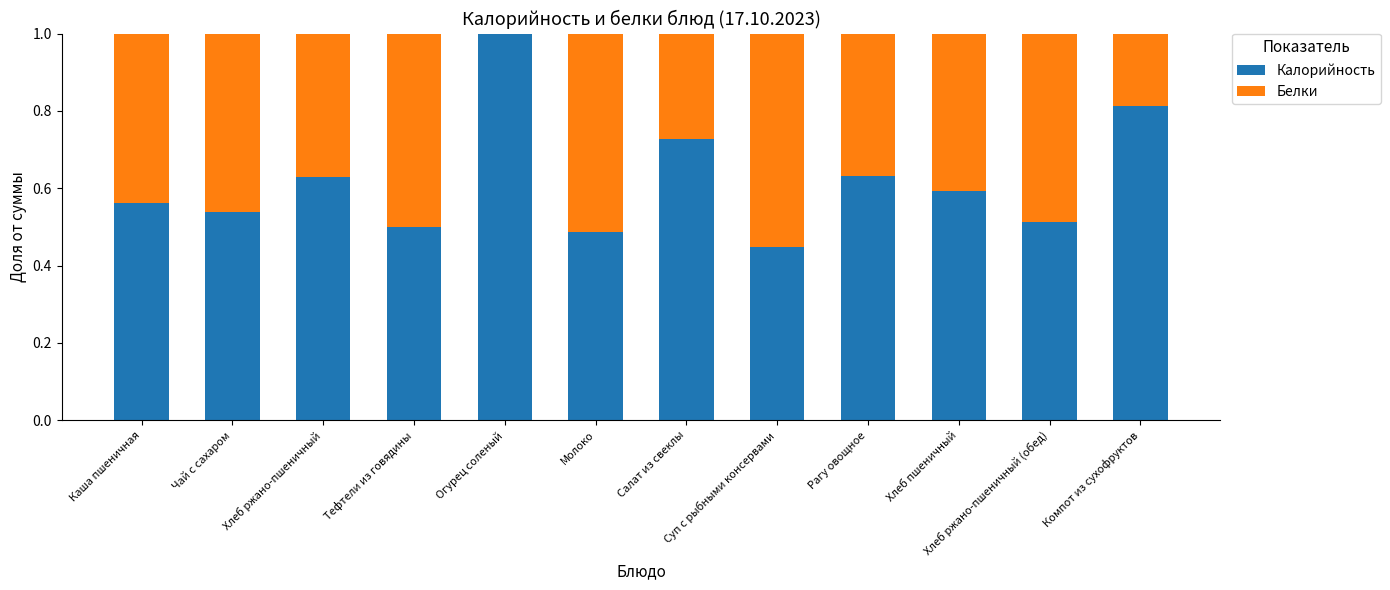

What is the maximum value for Калорийность?

1.0